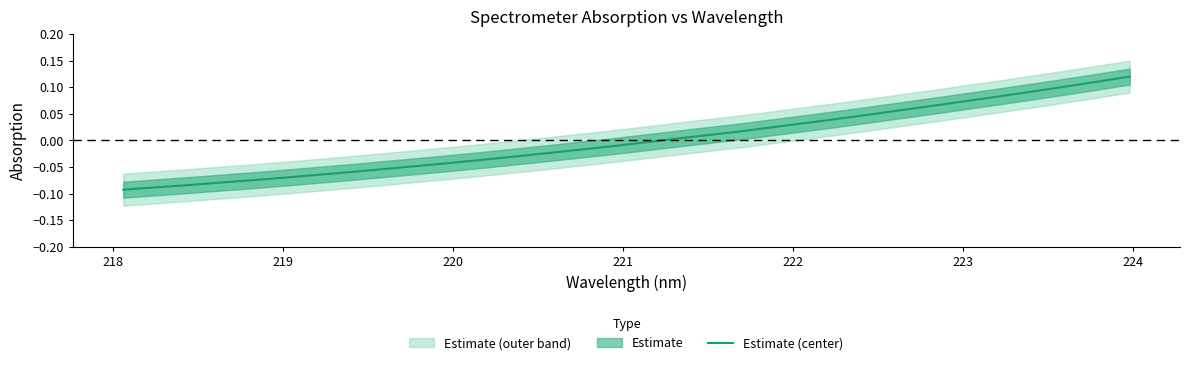

True or false: the data has more than 2 interior local peaks.

False